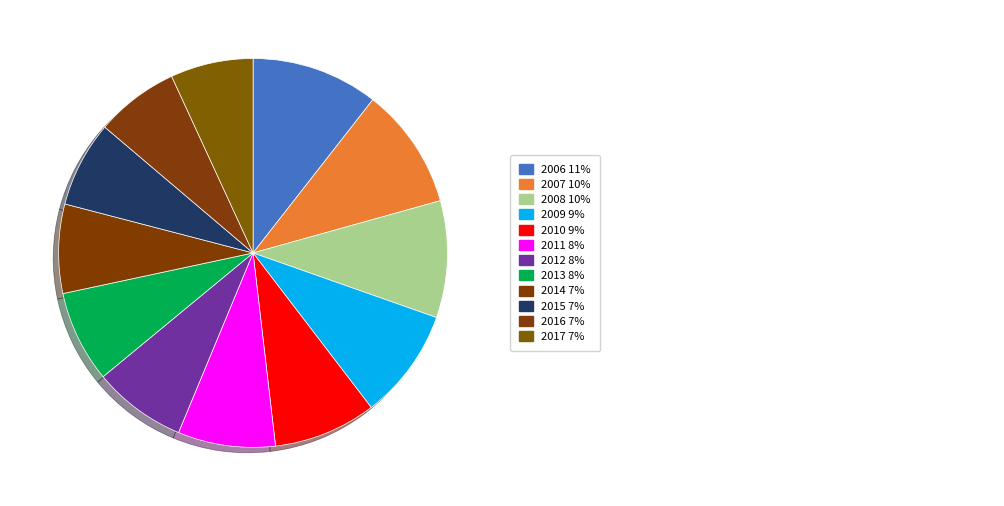

To the nearest percent, what is the average slice percentage?

8%